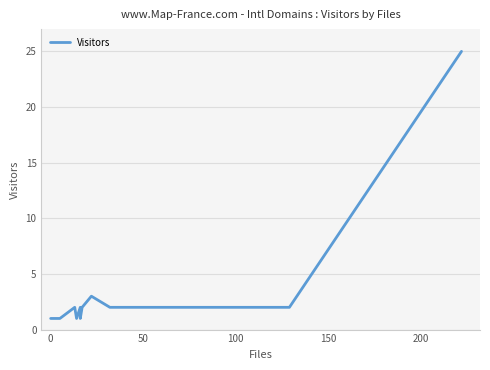

What is the difference between the maximum and minimum values?

24